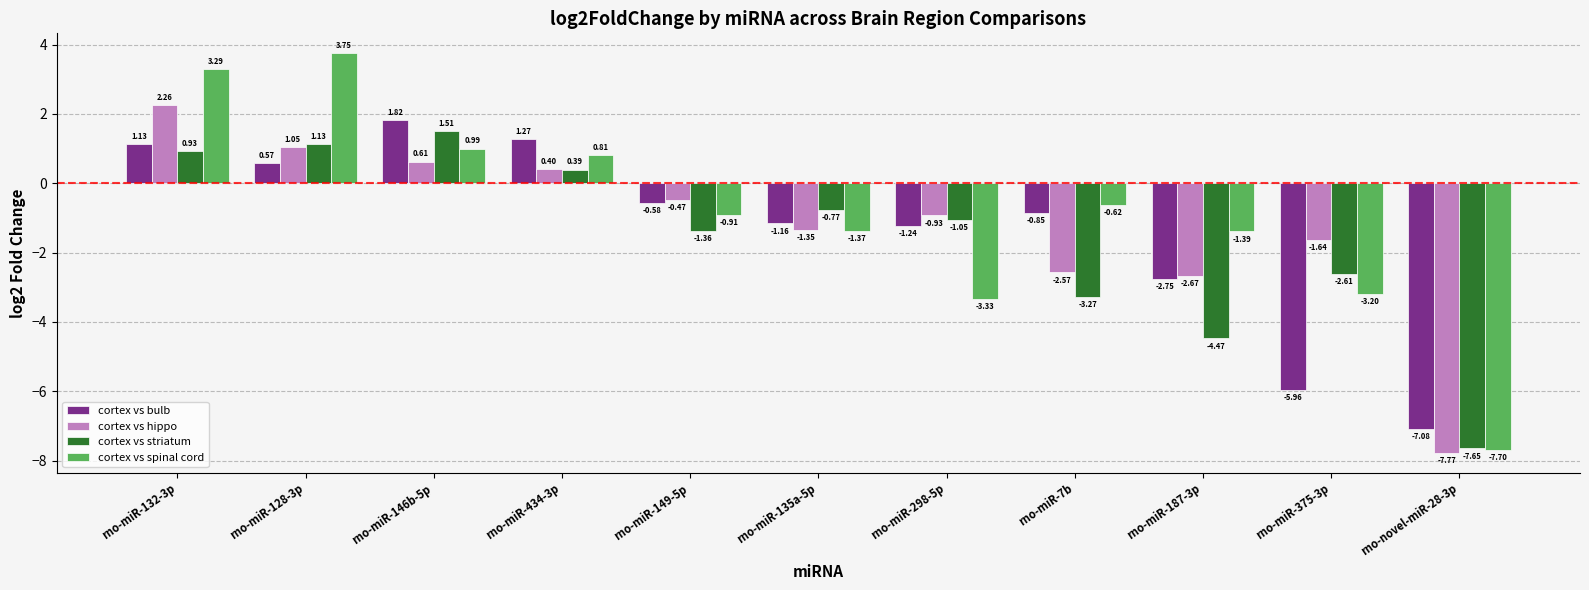

Which series has the largest range (max minus min)?

cortex vs spinal cord